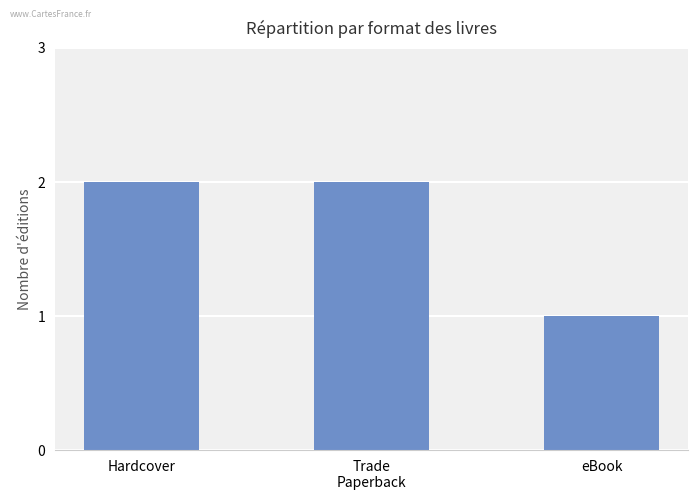

What is the sum of all values?

5